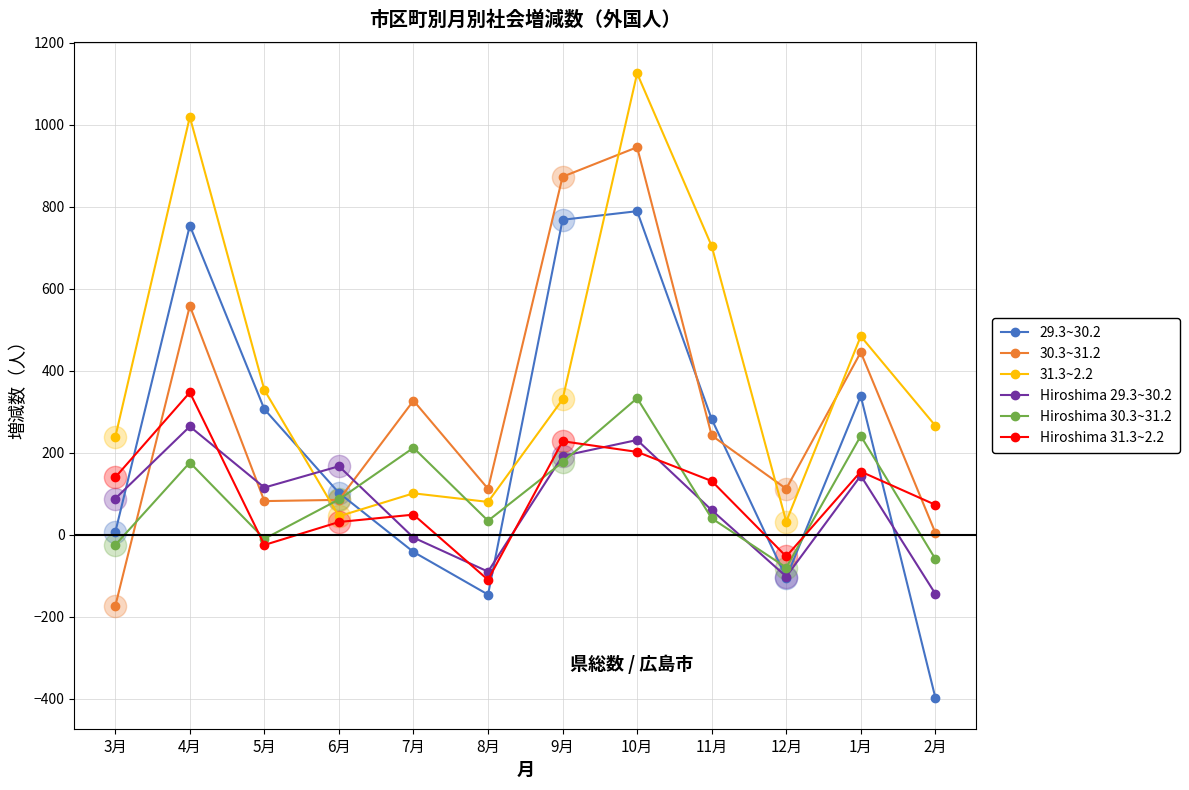

Which series has the largest range (max minus min)?

29.3~30.2